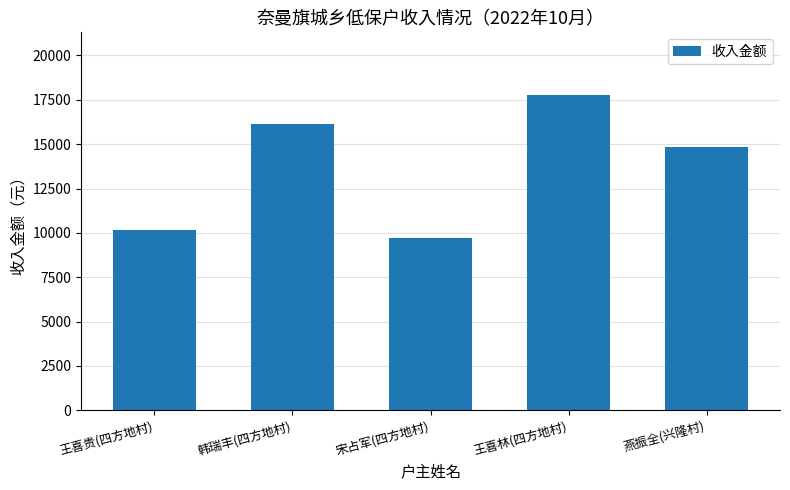

What is the label of the 2nd bar from the left?

韩瑞丰(四方地村)